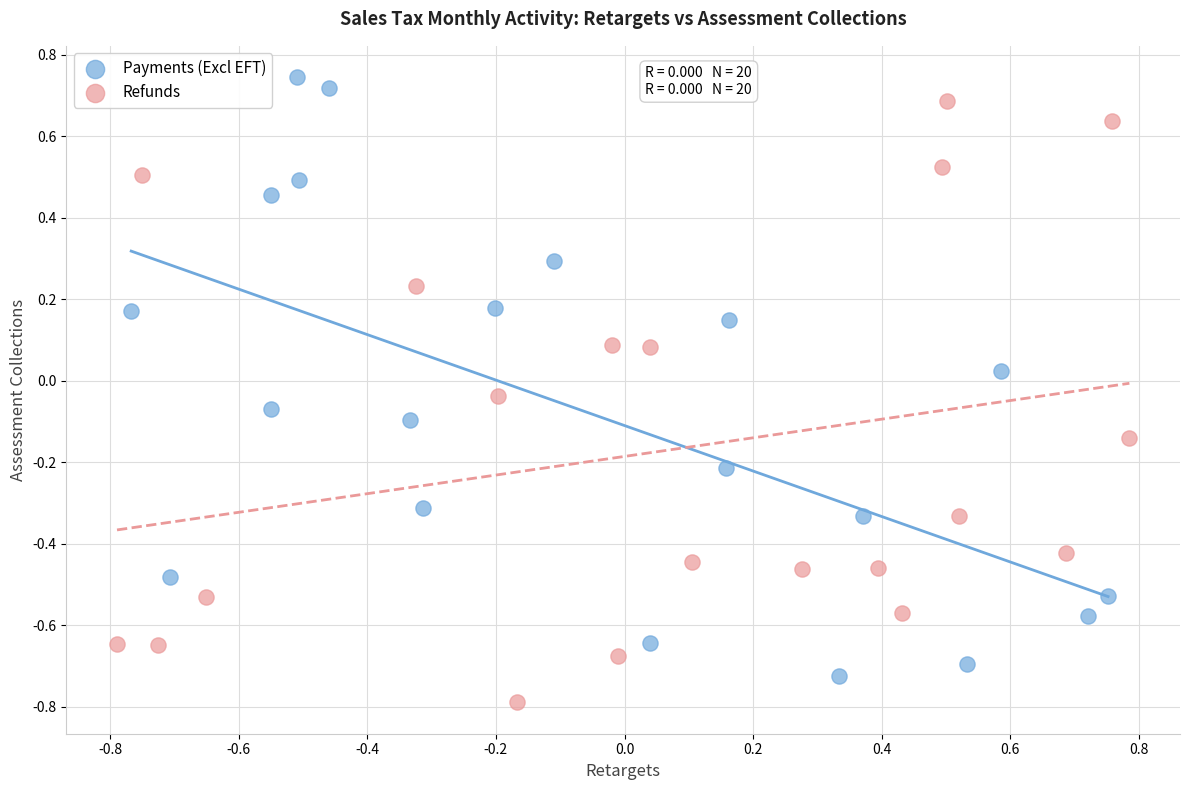

Which series reaches the minimum Y coordinate?

Refunds